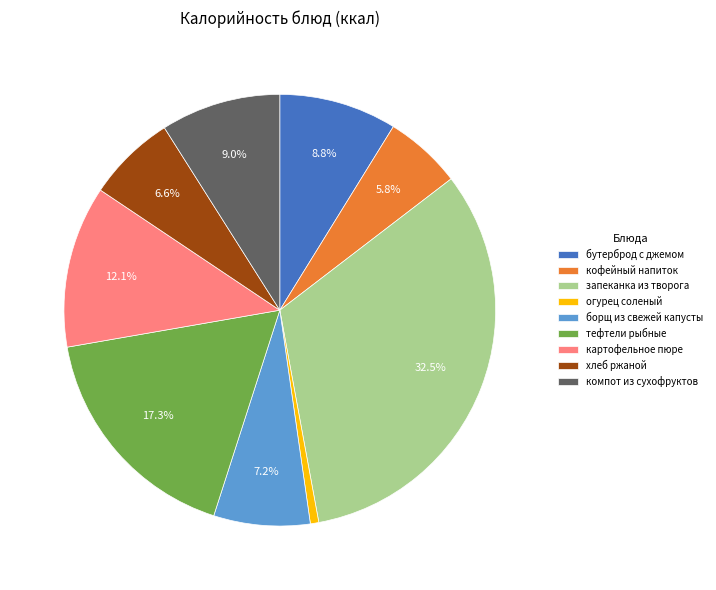

What is the largest slice in the pie chart?

запеканка из творога